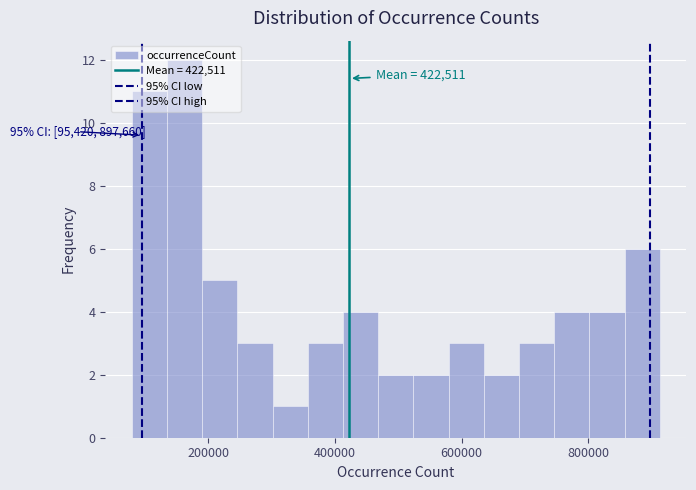

Around what value on the x-axis is the tallest bar? Give the approximate position of its centre, as read against the axis.

160000